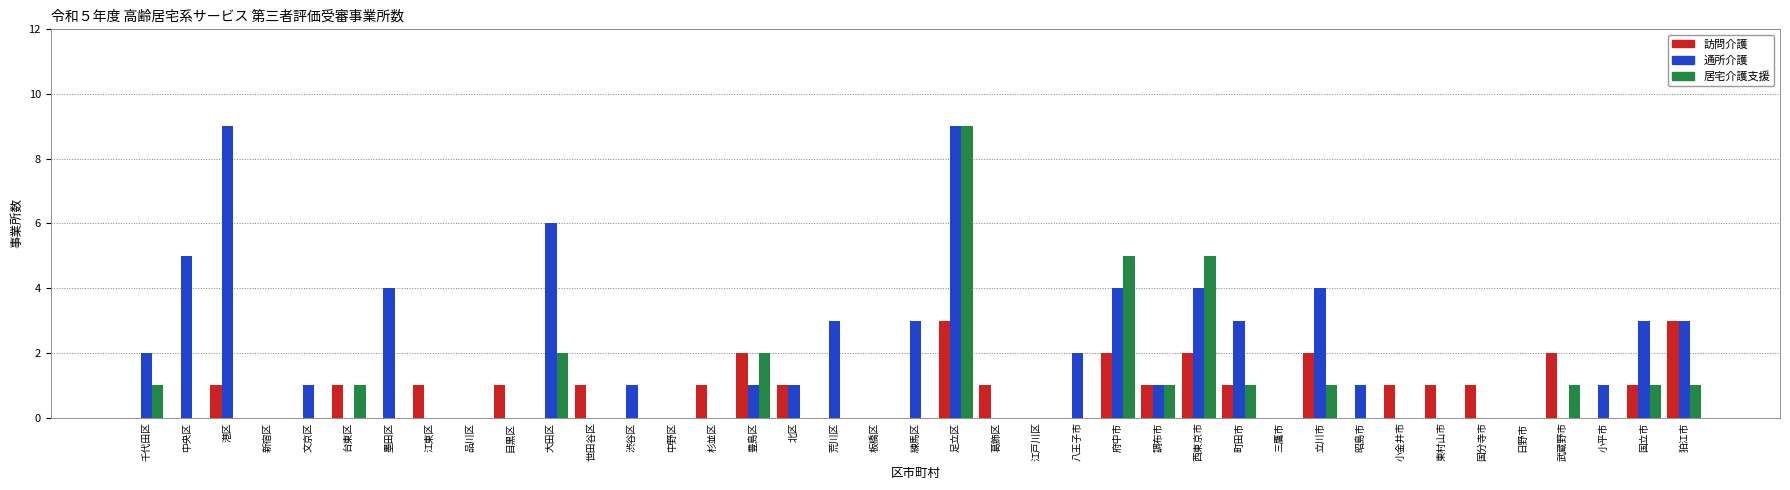

What is the average value of the 訪問介護 series?

1